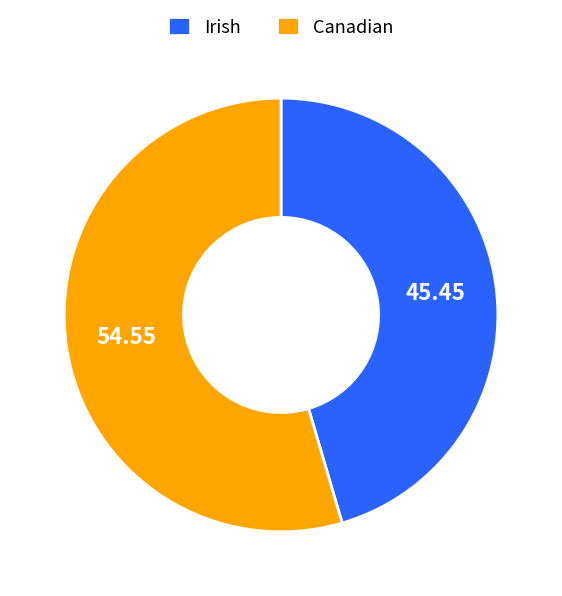

Is there any slice that represents more than half of the pie?

Yes